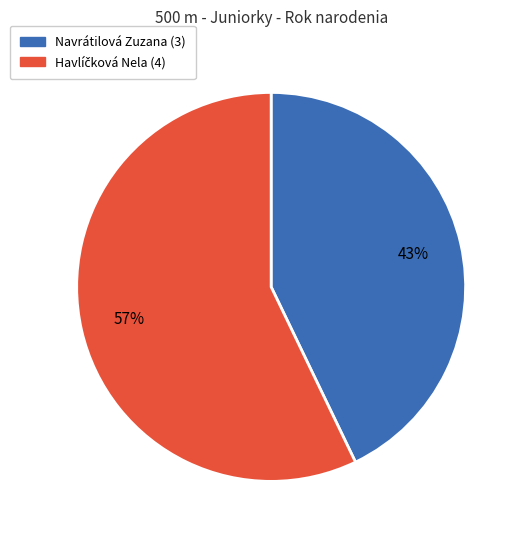

What is the smallest slice in the pie chart?

Navrátilová Zuzana